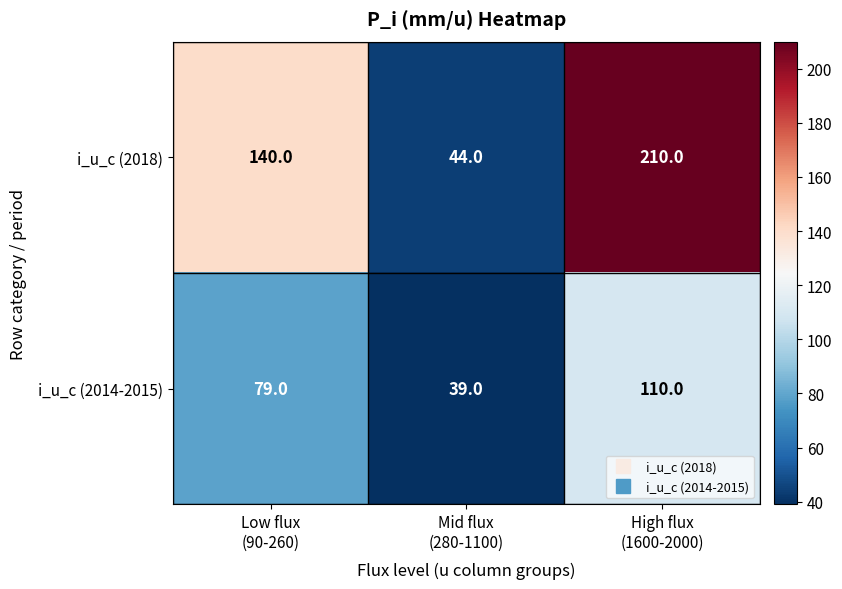

How many i_u_c (2014-2015) values are between 39 and 110?

3